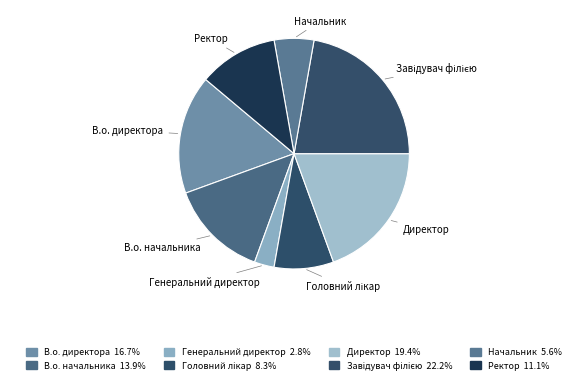

How many segments does this pie chart have?

8